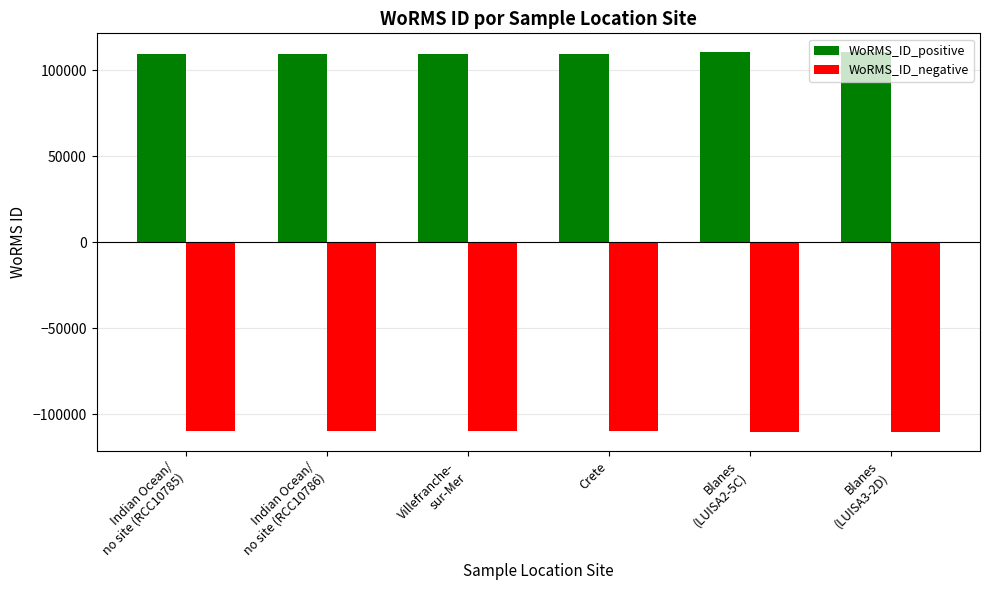

How many bars are there in each group?

2